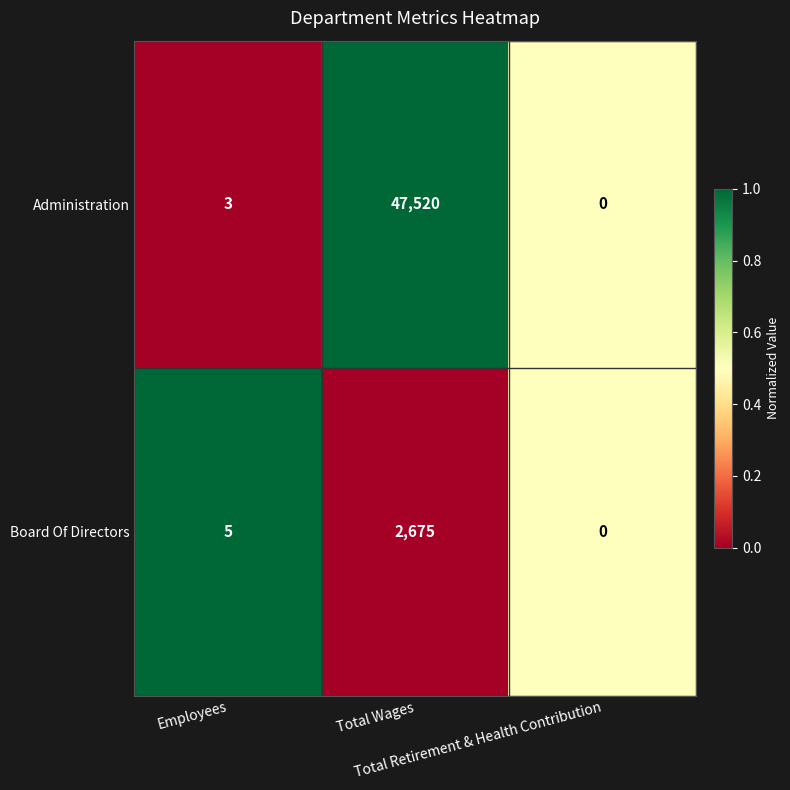

Which series has the largest total across all categories?

Administration